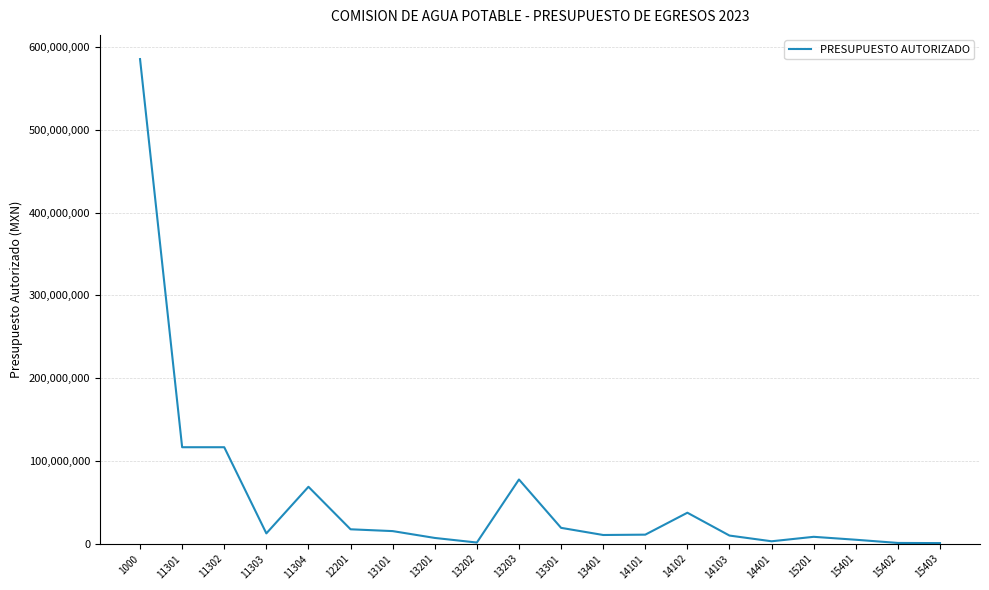

What is the approximate value at 15401?

4849440.0